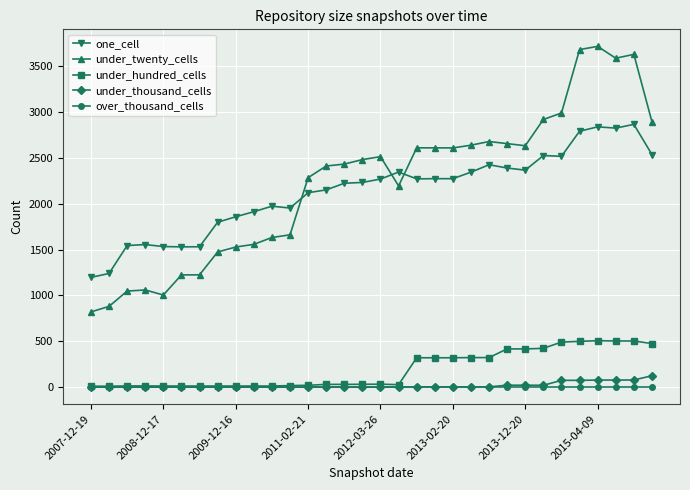

True or false: under_twenty_cells and under_thousand_cells cross at least once.

False